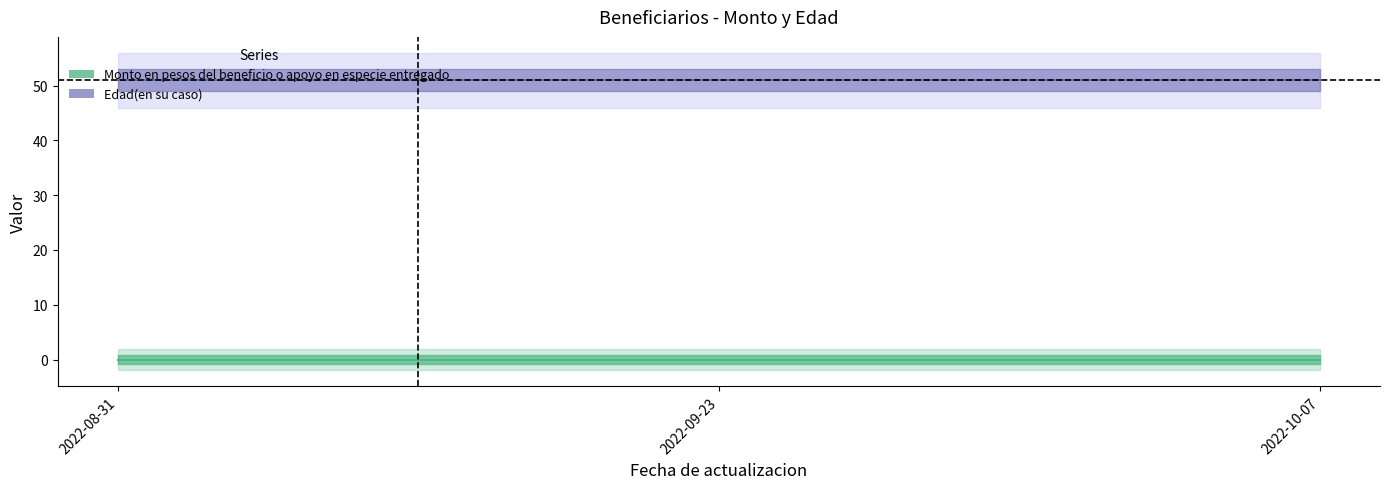

Which category has the lowest value in the Edad(en su caso) series?

2022-08-31